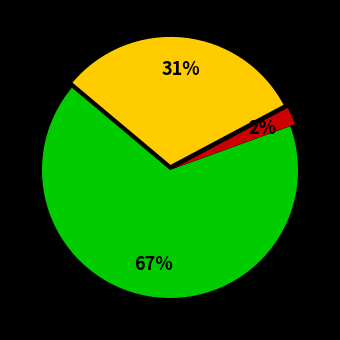

Is there any slice that represents more than half of the pie?

Yes